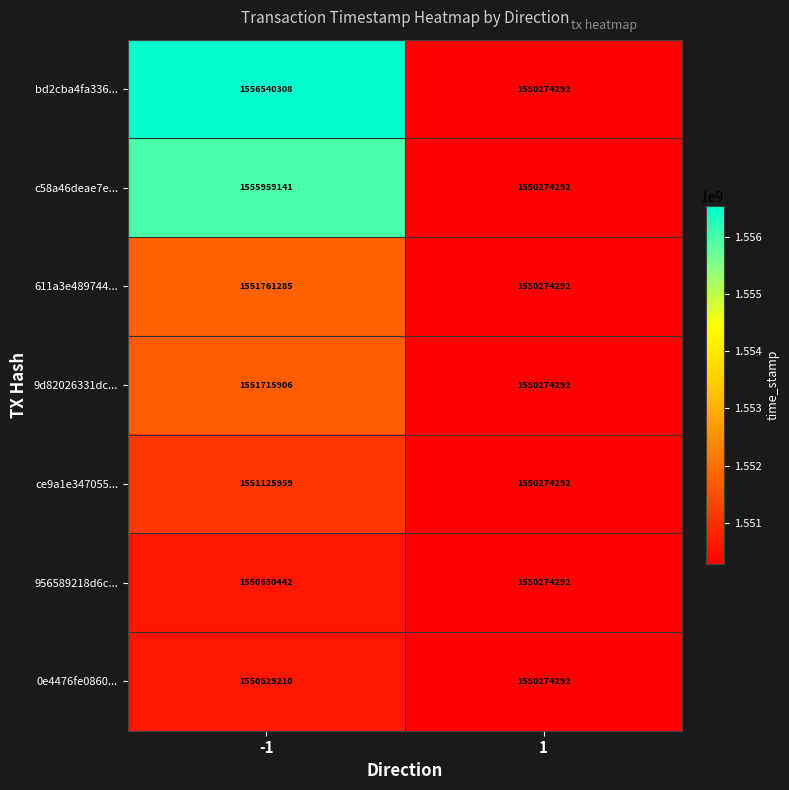

Rank the categories by 611a3e489744... value from highest to lowest.

-1, 1